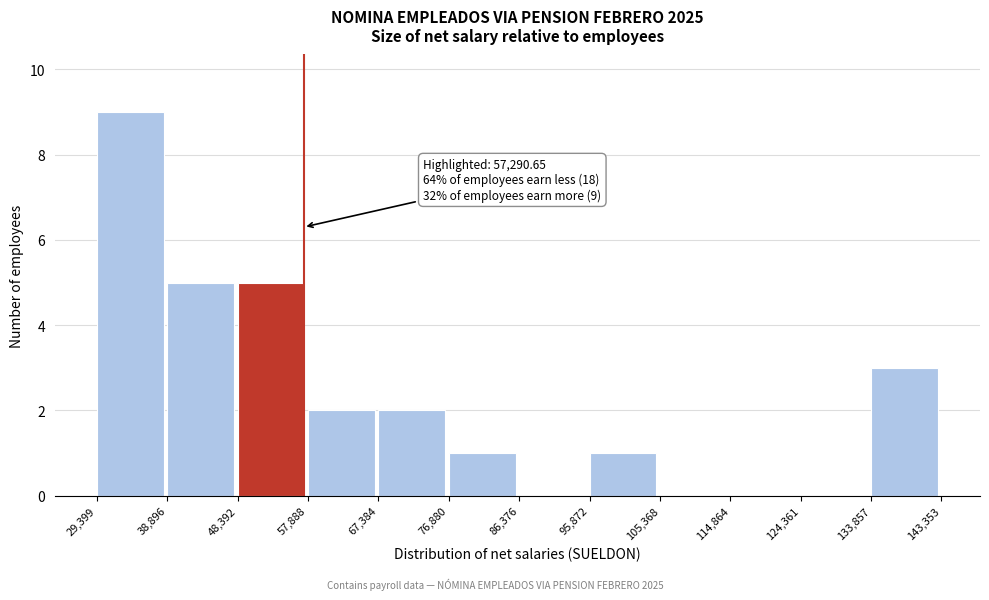

Over which range of the x-axis is the bar tallest?

29,399 to 38,896